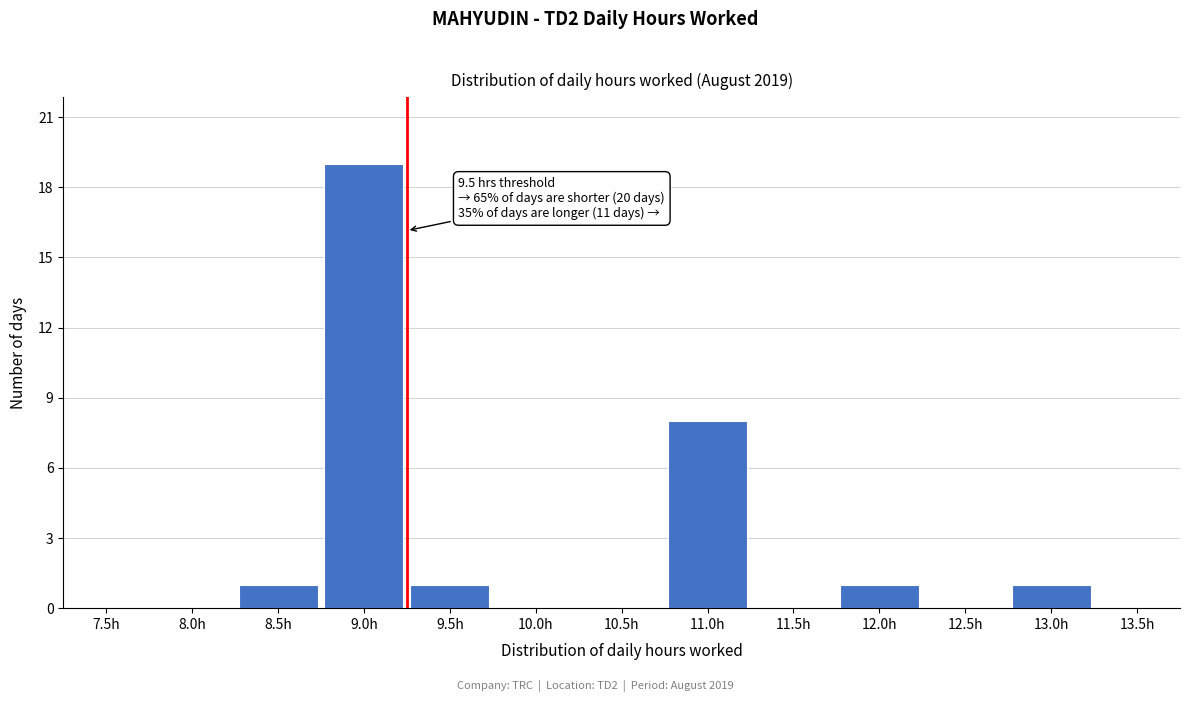

Between 11.5h and 11.0h, which is larger?

11.0h